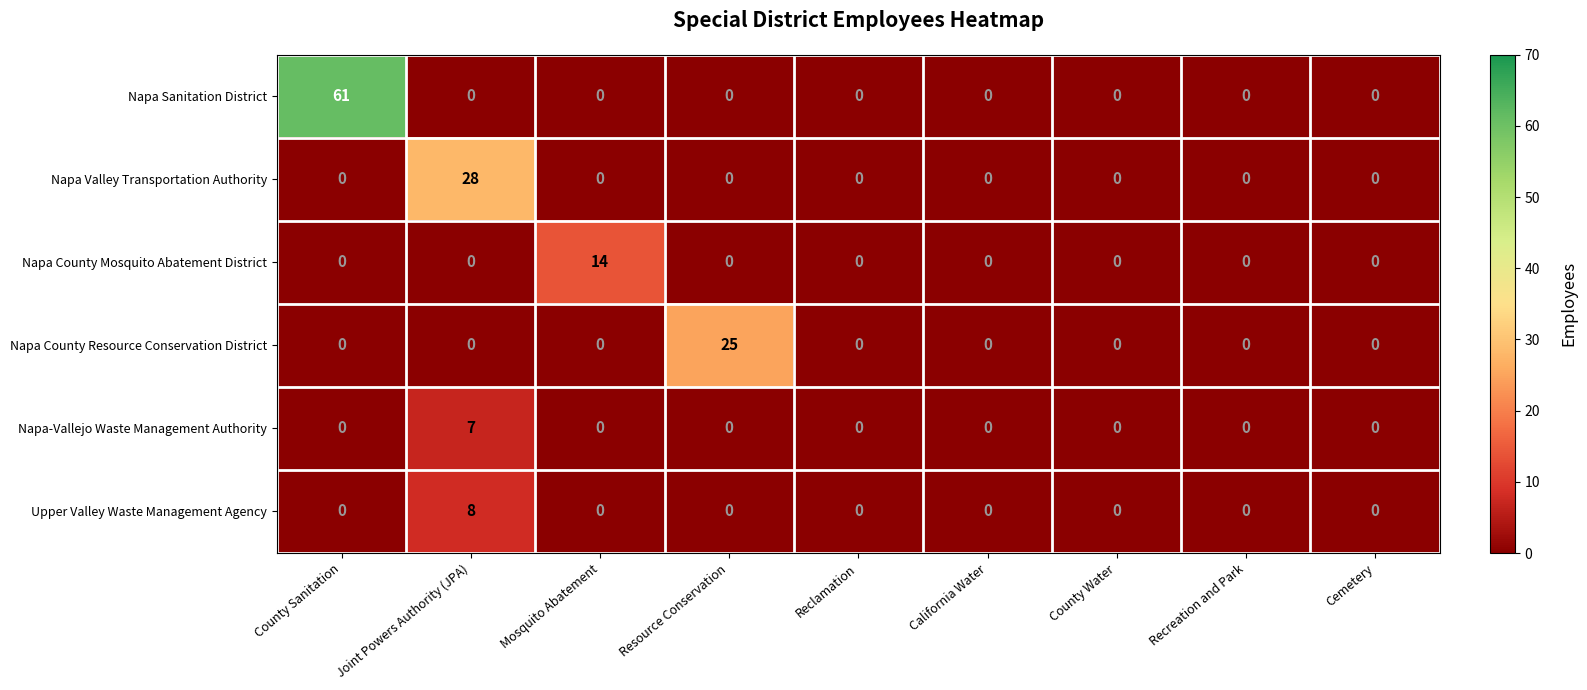

What is the sum of all Napa Valley Transportation Authority values?

28